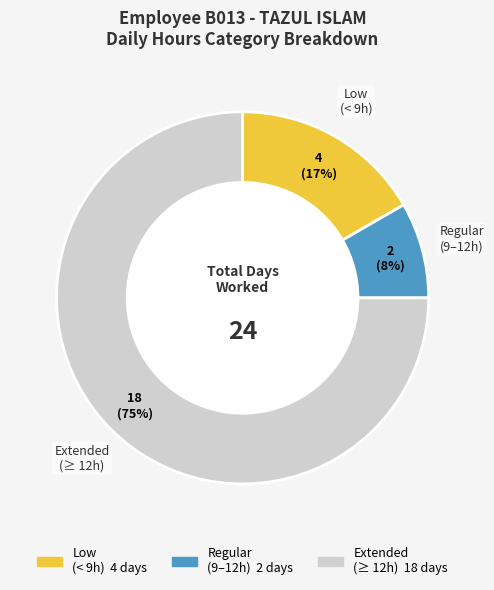

To the nearest percent, what is the difference between the largest and smallest slice percentages?

67%